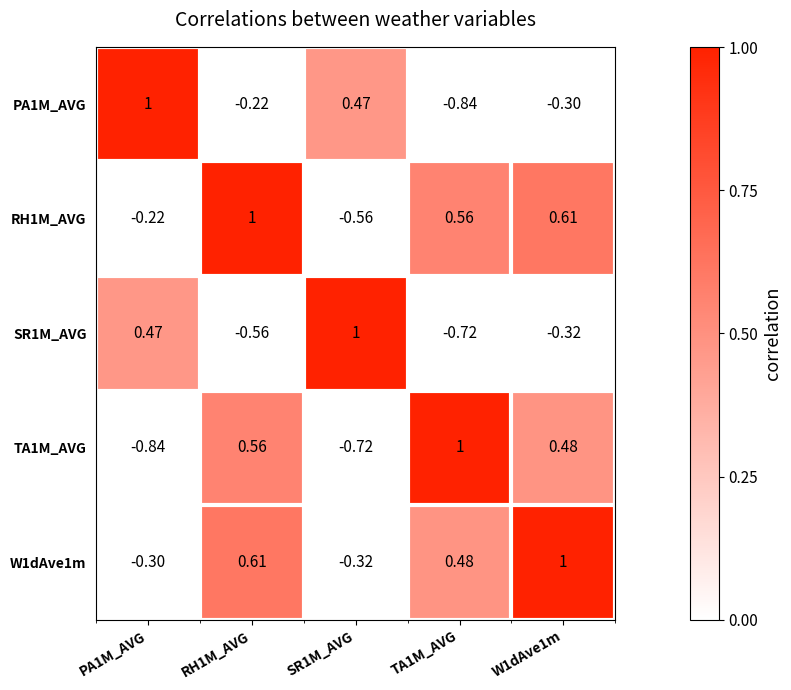

Is the value of RH1M_AVG at W1dAve1m greater than the value of W1dAve1m at PA1M_AVG?

Yes